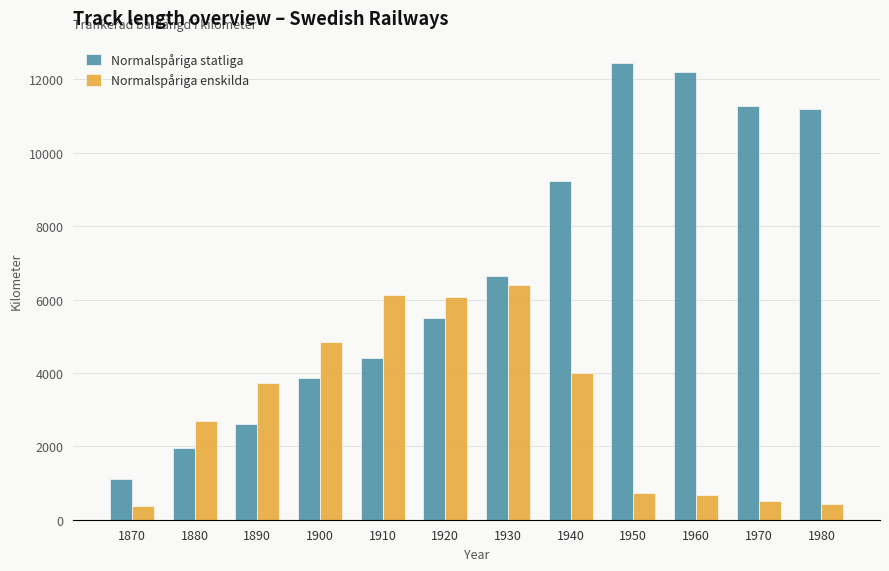

What is the average value of the Normalspåriga enskilda series?

3046